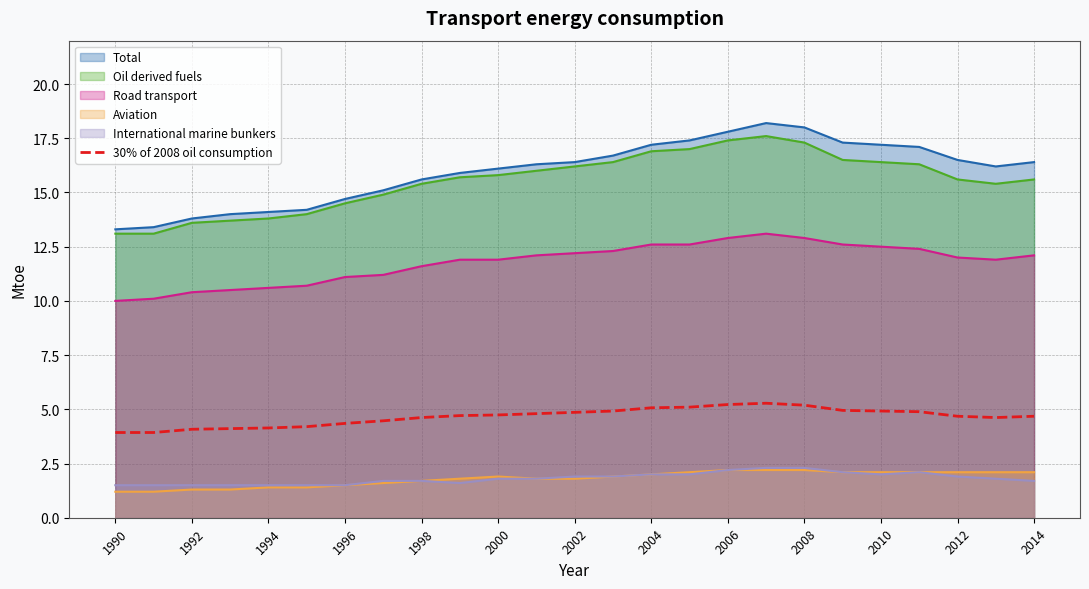

True or false: International marine bunkers and Road transport cross at least once.

False